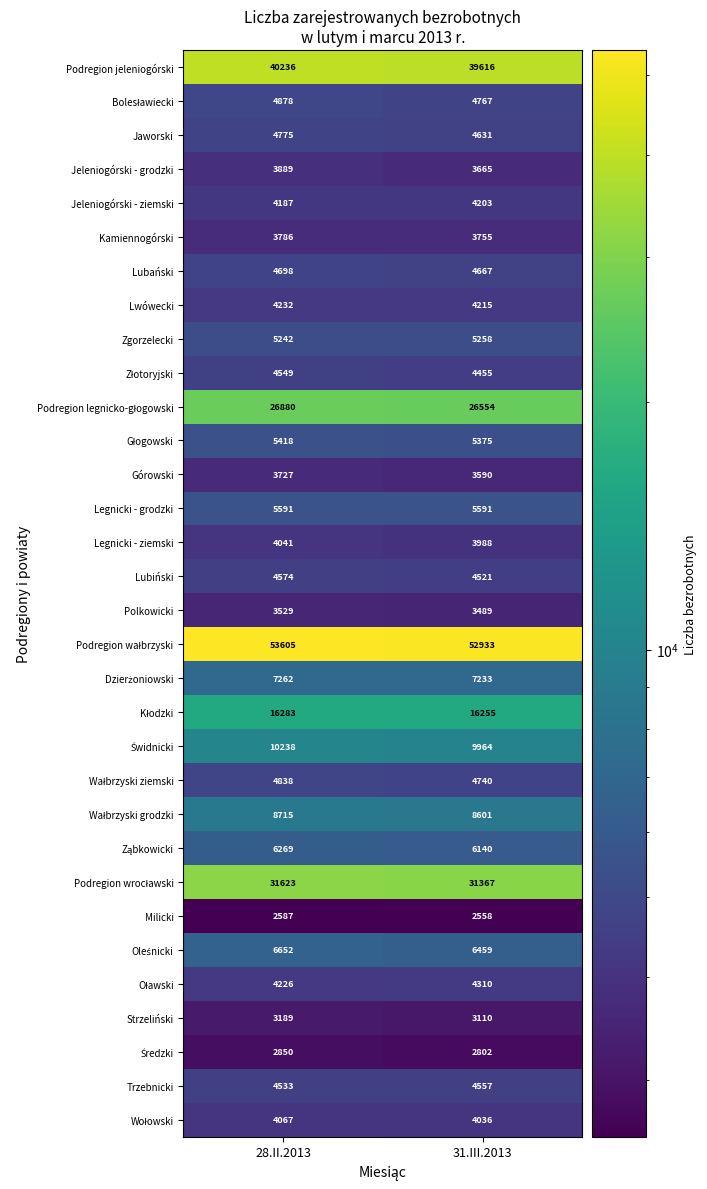

What is the total value across all series at 31.III.2013?

297405